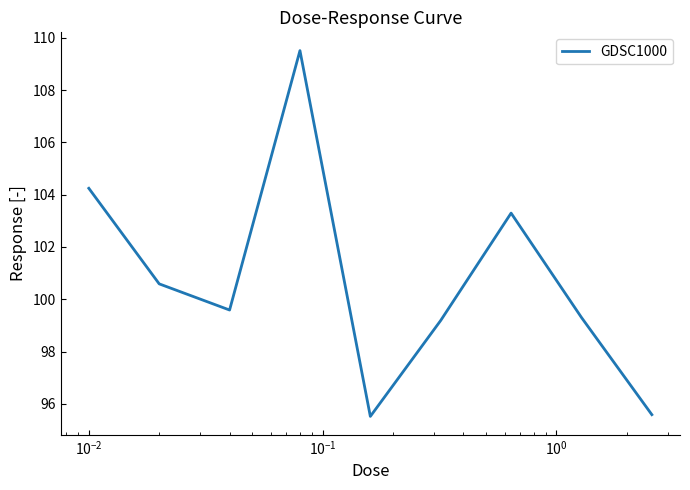

What is the difference between the maximum and minimum values?

14.0